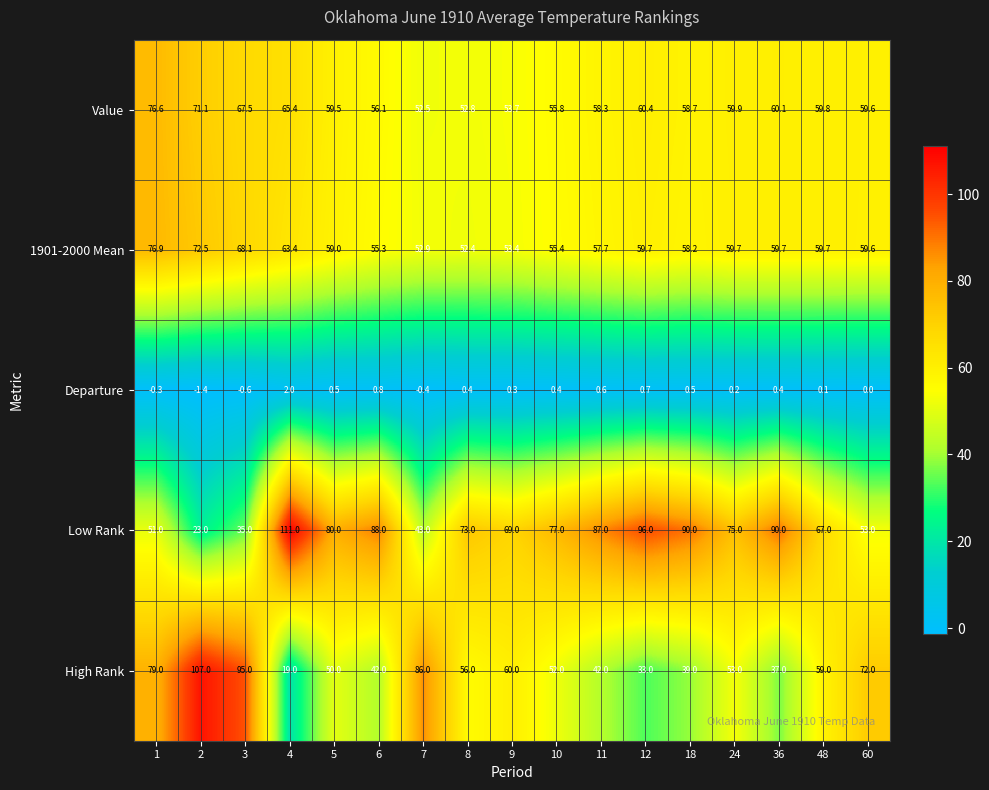

What is the total value across all series at 12?

249.8